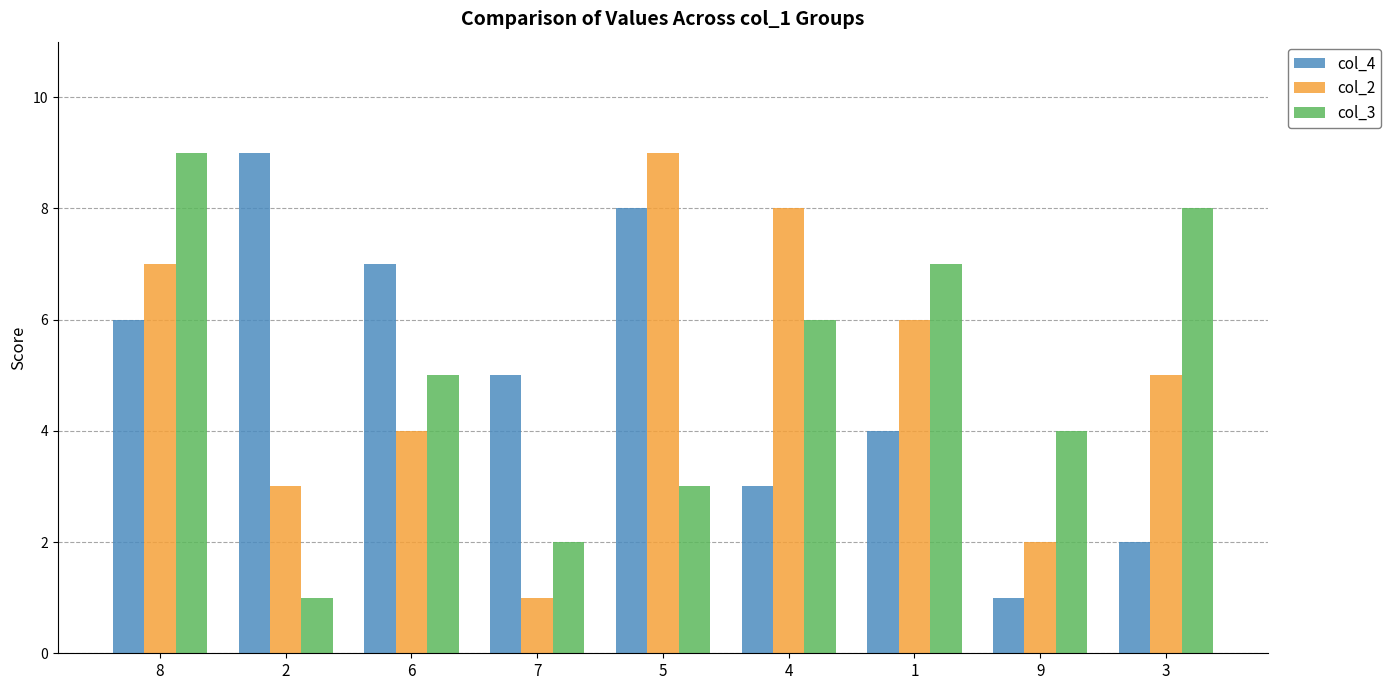

How many data points in col_3 are less than 5?

4